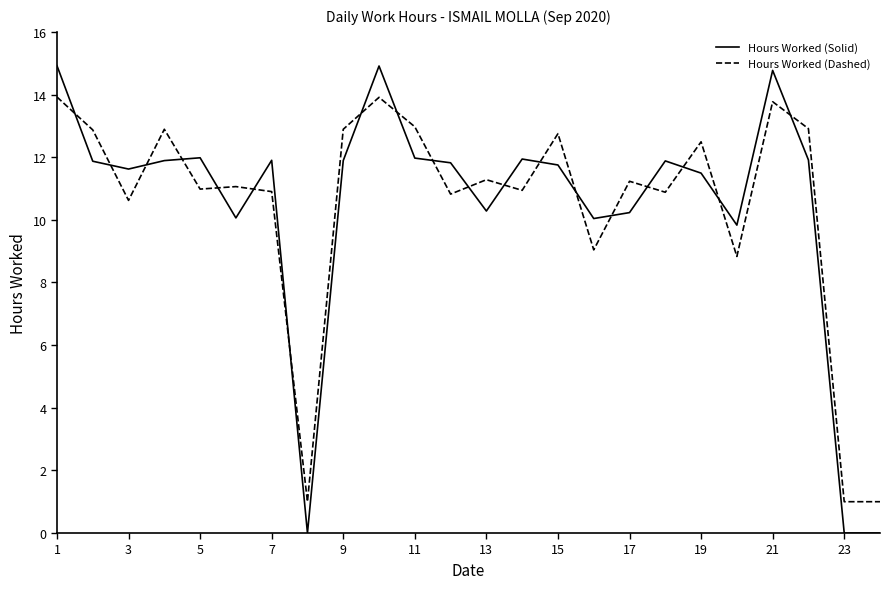

Rank the series by their maximum value, from highest to lowest.

Hours Worked (Solid), Hours Worked (Dashed)